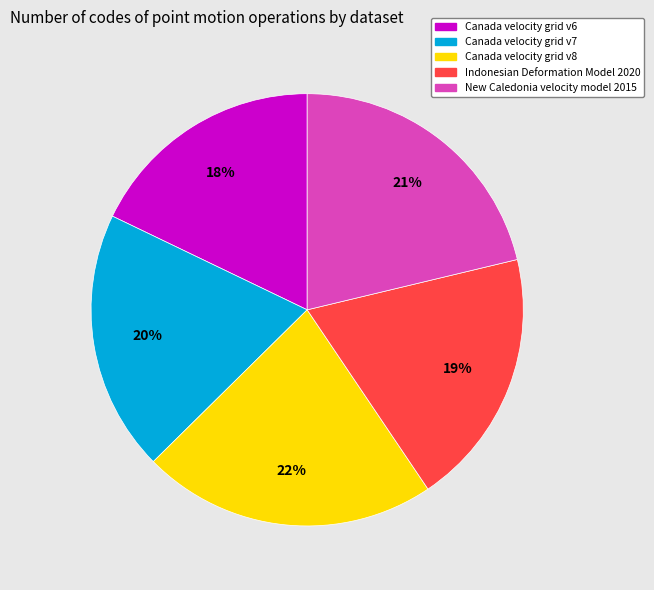

What is the ratio of the value at New Caledonia velocity model 2015 to the value at Canada velocity grid v7?

1.1